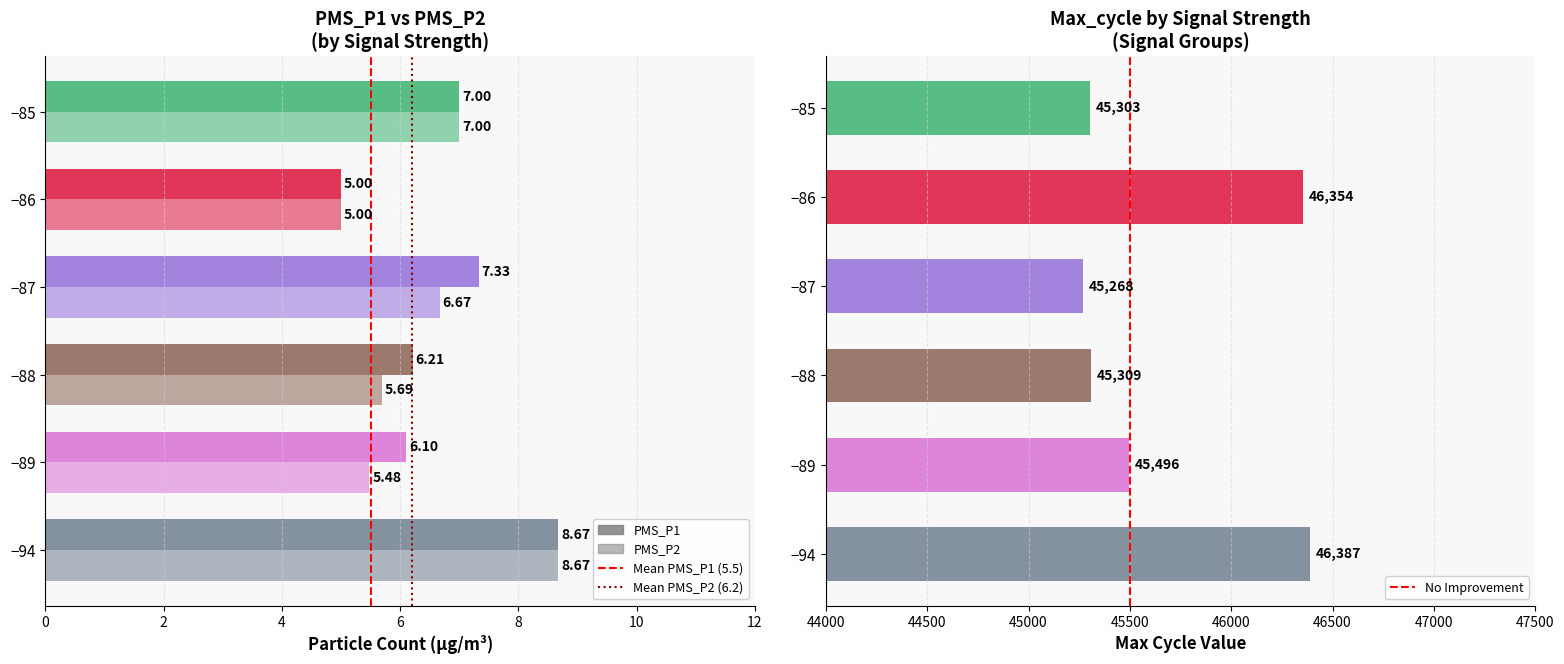

Is it true that No Improvement equals 0 at 45500?

False